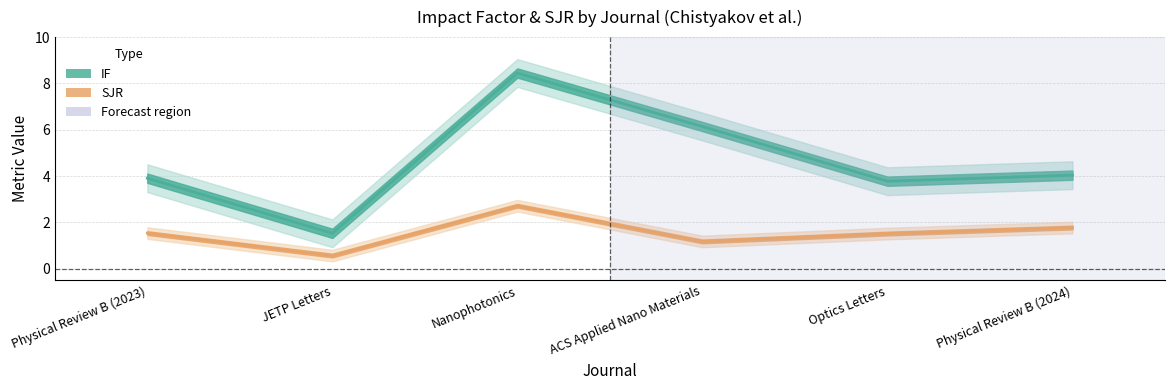

Does the chart display data point markers on the line(s)?

No